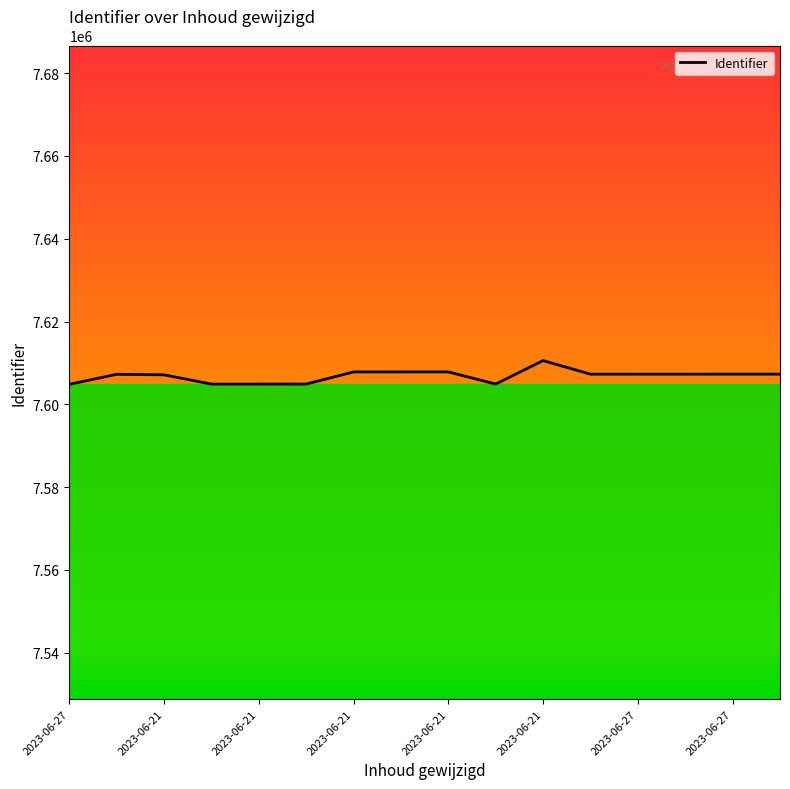

What is the maximum value shown in the chart?

7610573